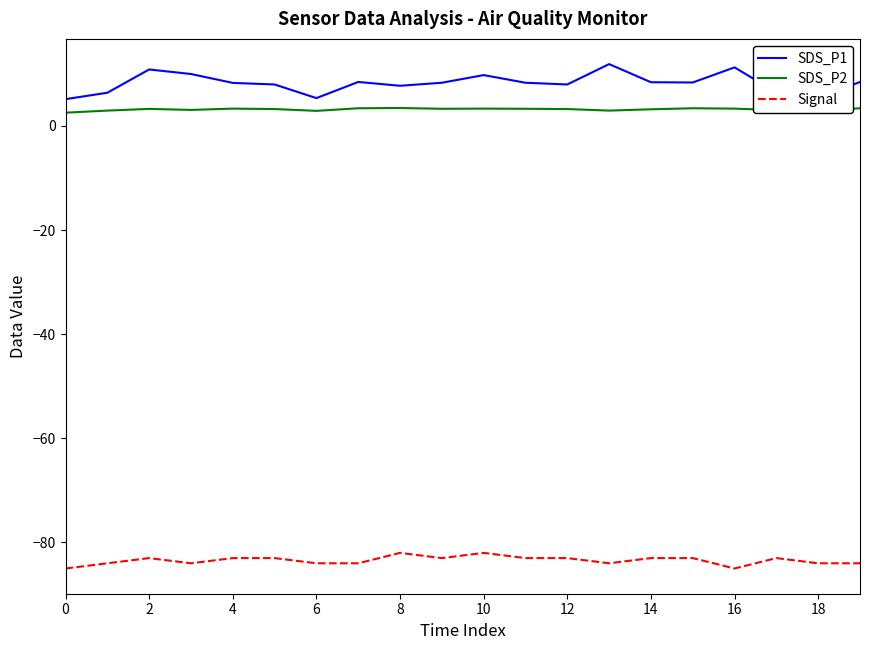

Which series has the largest total across all categories?

SDS_P1